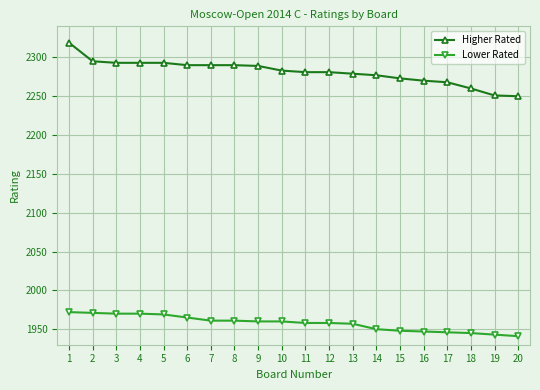

What is the average value of the Higher Rated series?

2281